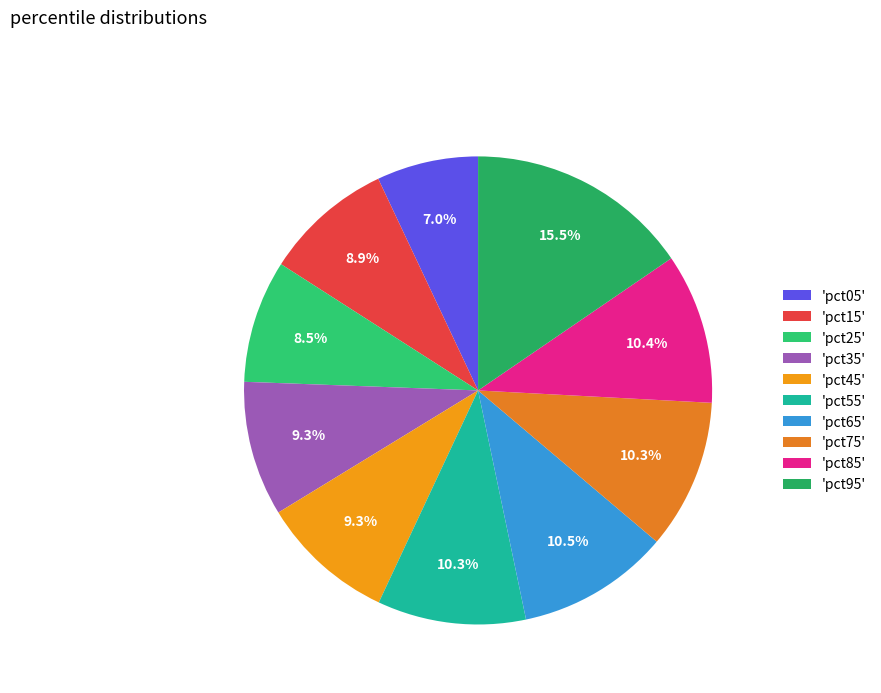

Is there any slice that represents more than half of the pie?

No